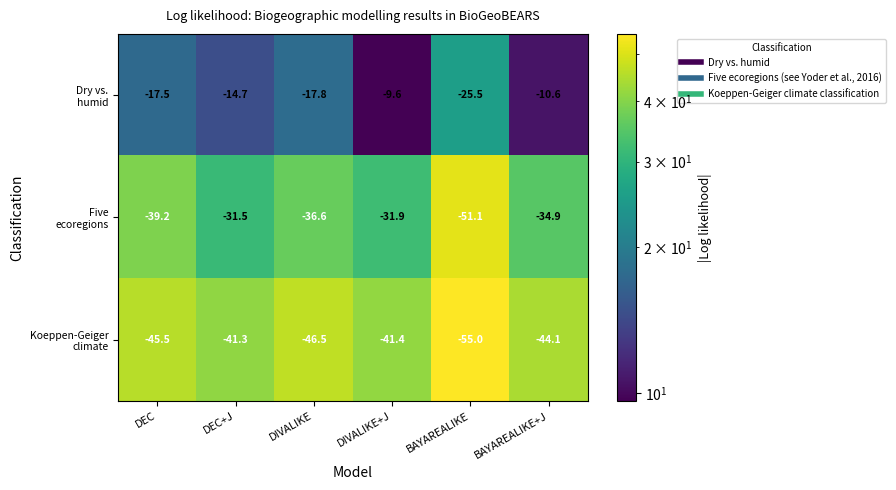

What is the minimum value shown in the chart?

-55.0